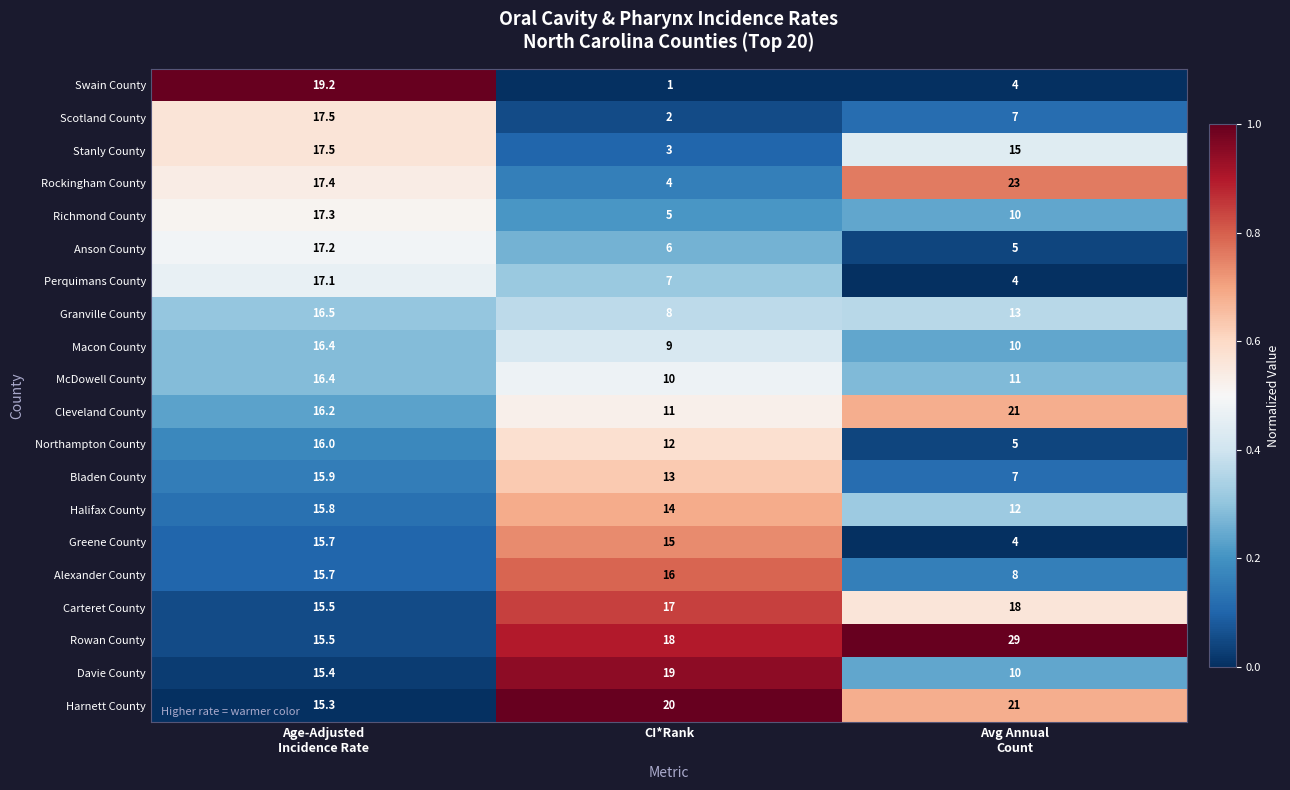

Which series has the largest range (max minus min)?

Rockingham County